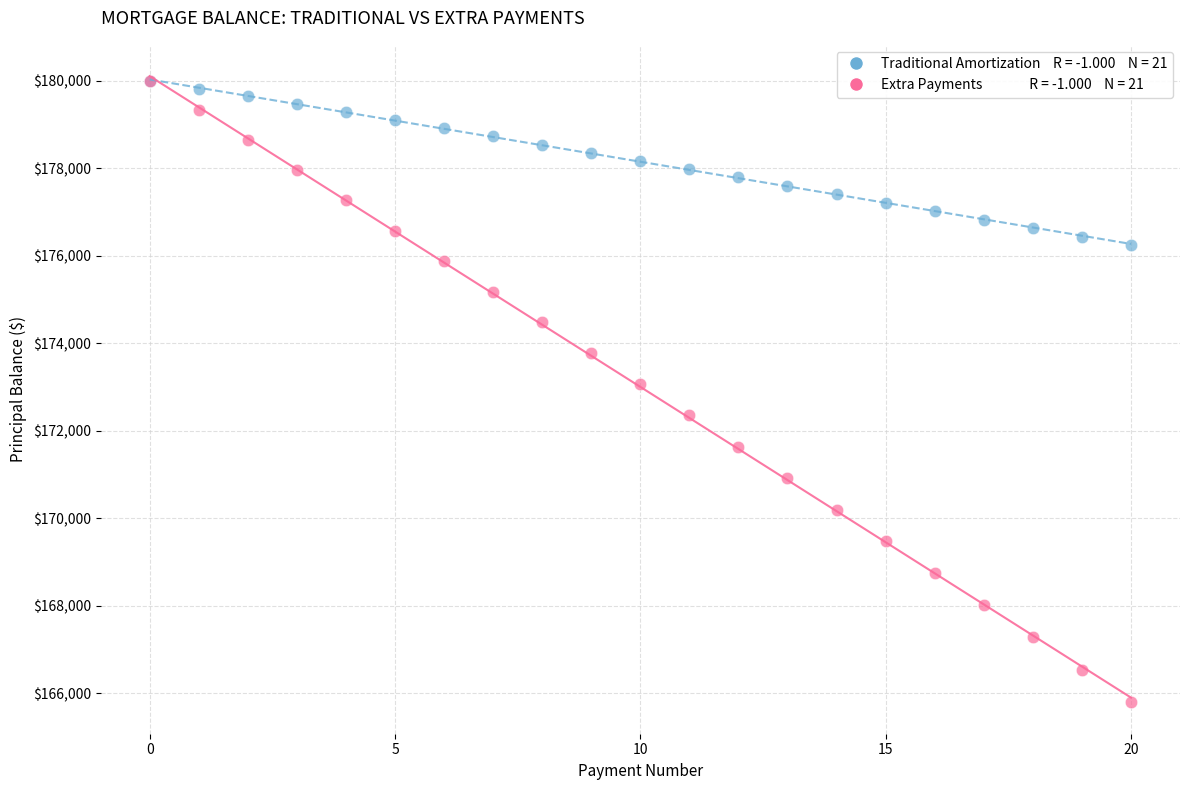

Across all series, what Y value is closest to 172893?

173064.7